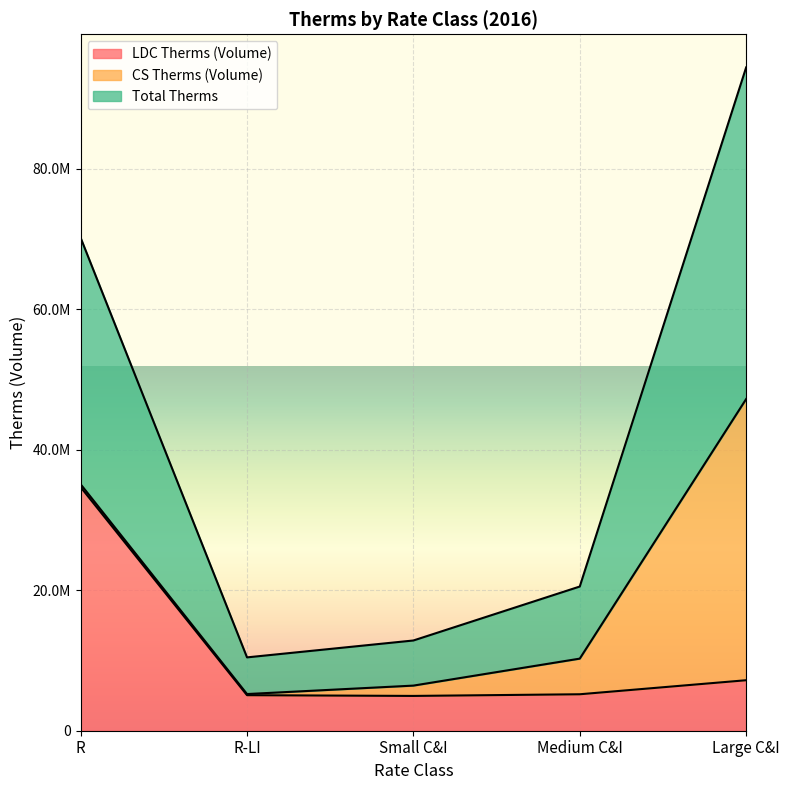

What value does the LDC Therms (Volume) series have at Large C&I?

7185556.4